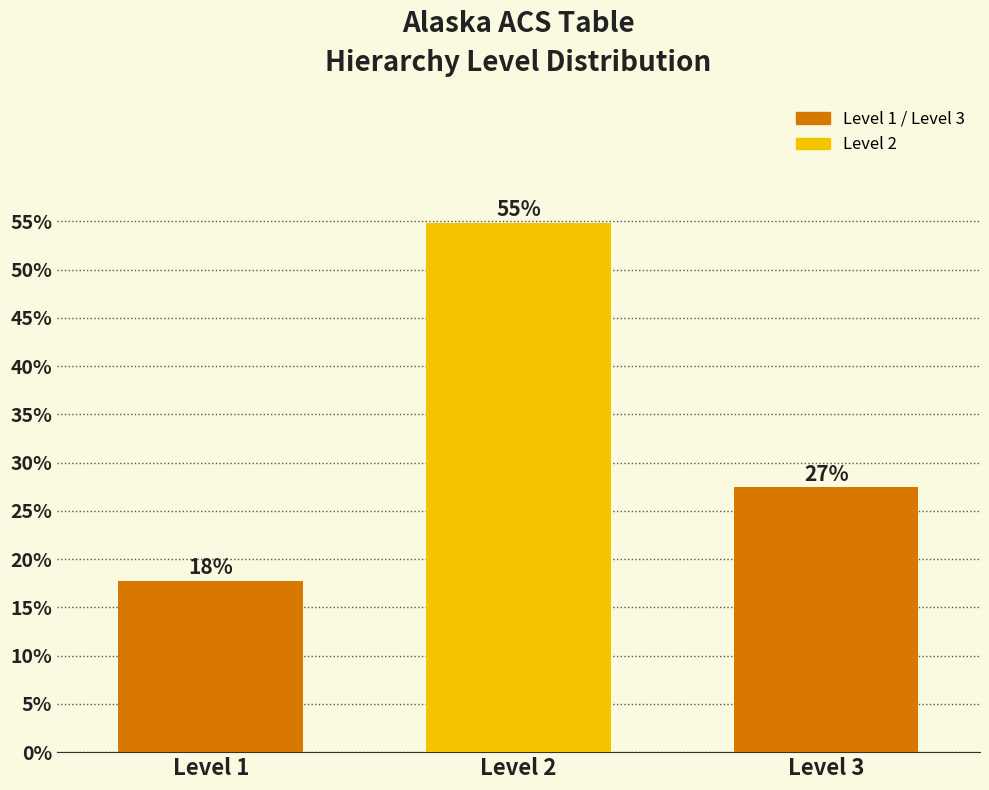

Does the chart contain any negative values?

No